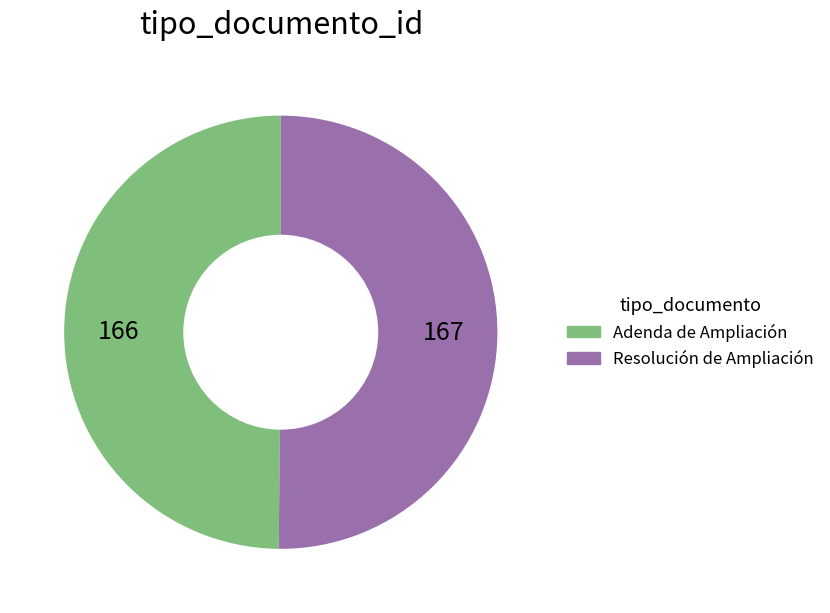

How many segments does this pie chart have?

2